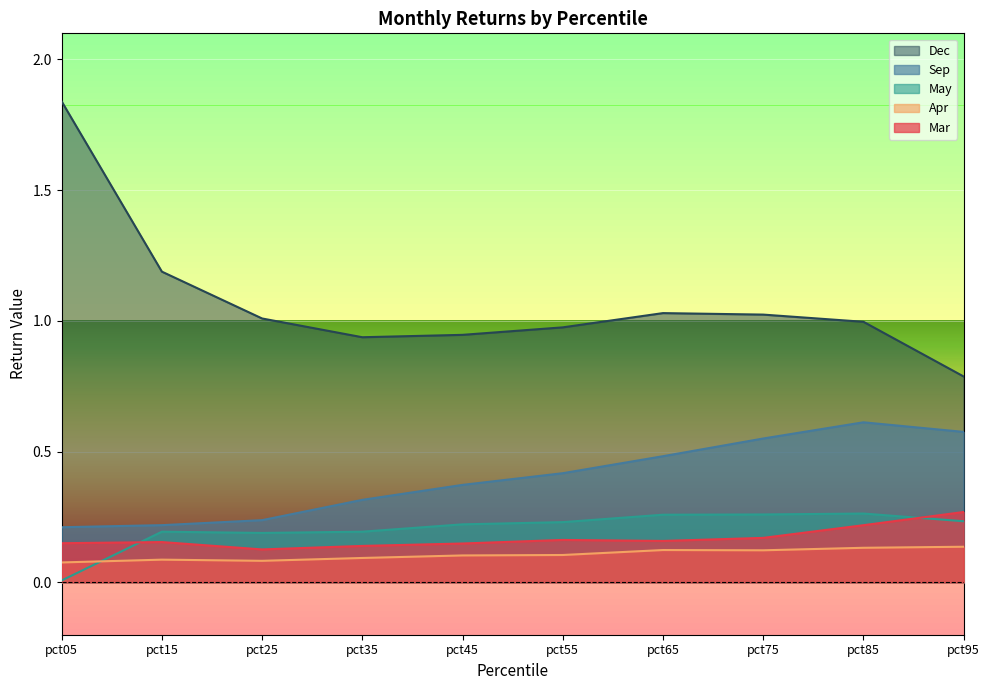

Where is the first local maximum for May?

pct15